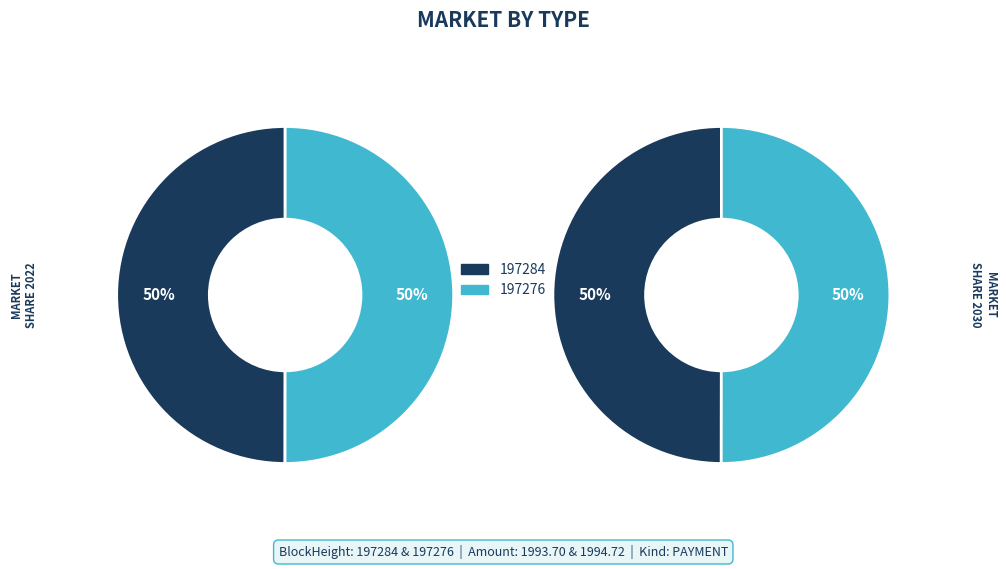

Which has a higher value, 197276 or 197284?

197276